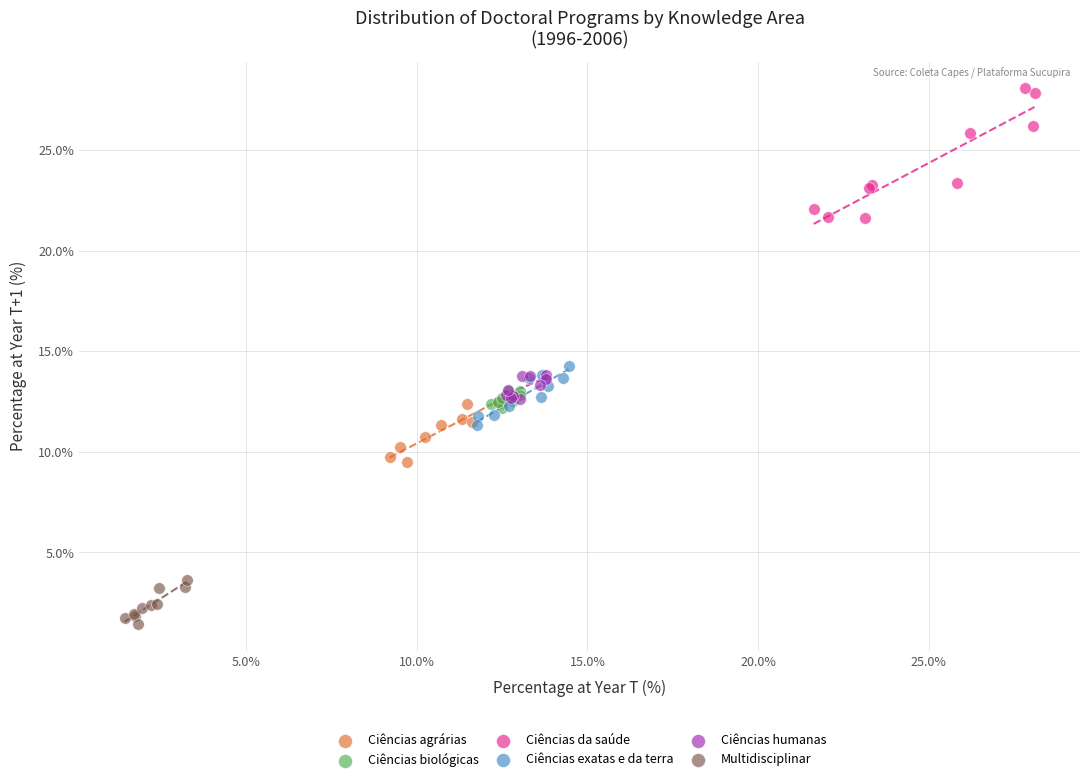

Which series has the largest Y range (max minus min)?

Ciências da saúde